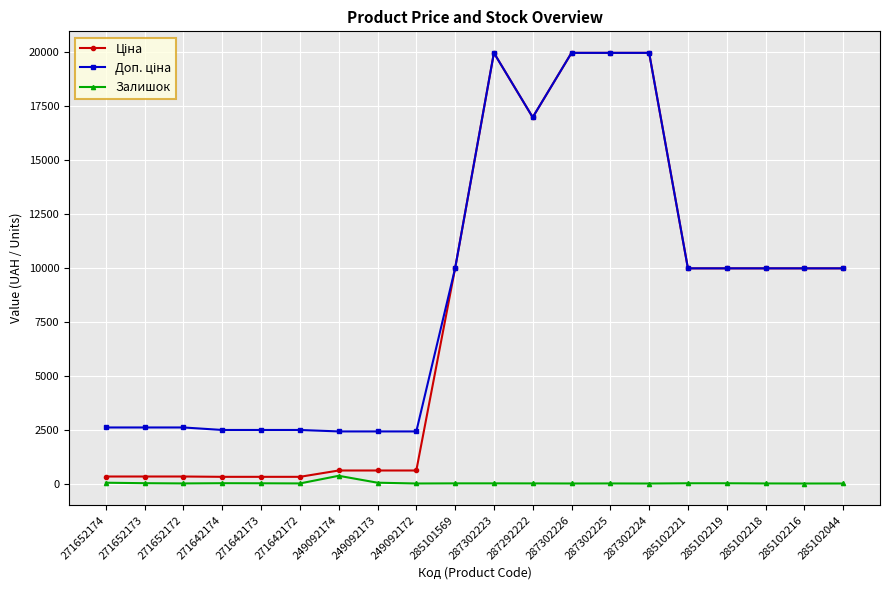

At how many categories does at least one series exceed 13890?

5